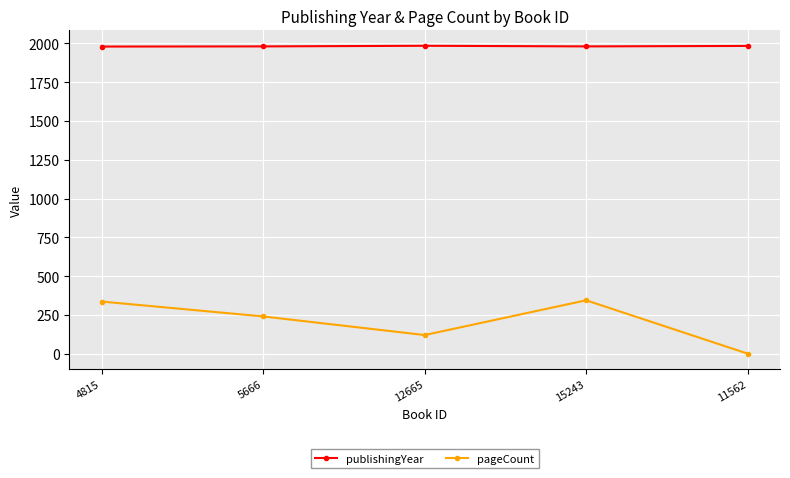

Is the value of publishingYear at 15243 greater than the value of pageCount at 5666?

Yes